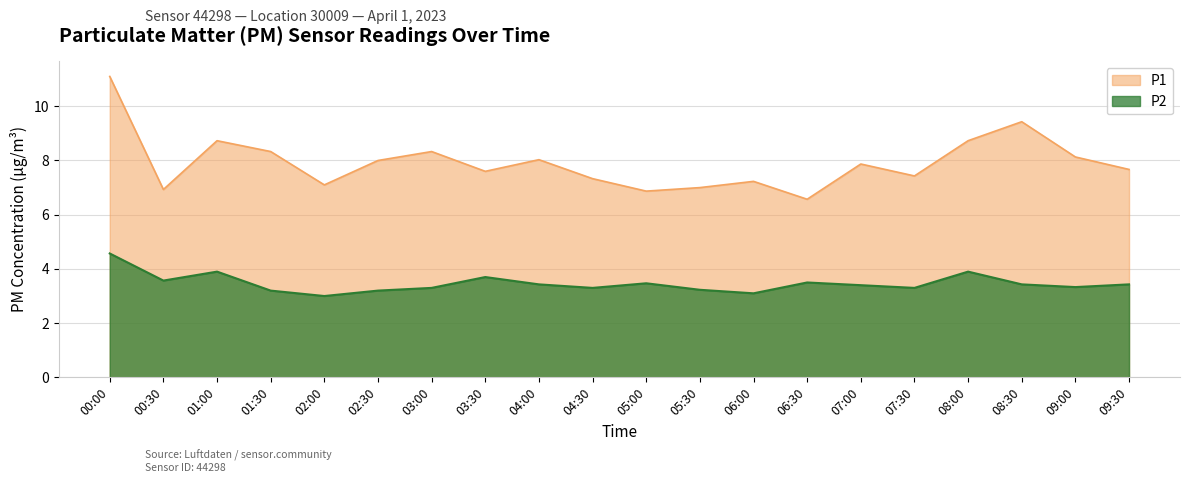

Is it true that P1 equals 15.0 at 01:30?

False